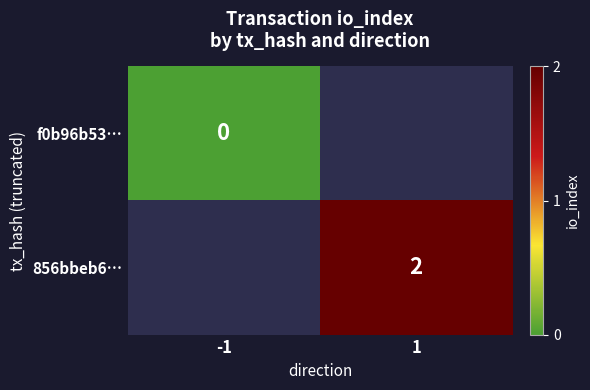

Rank the series by their maximum value, from lowest to highest.

f0b96b53…, 856bbeb6…